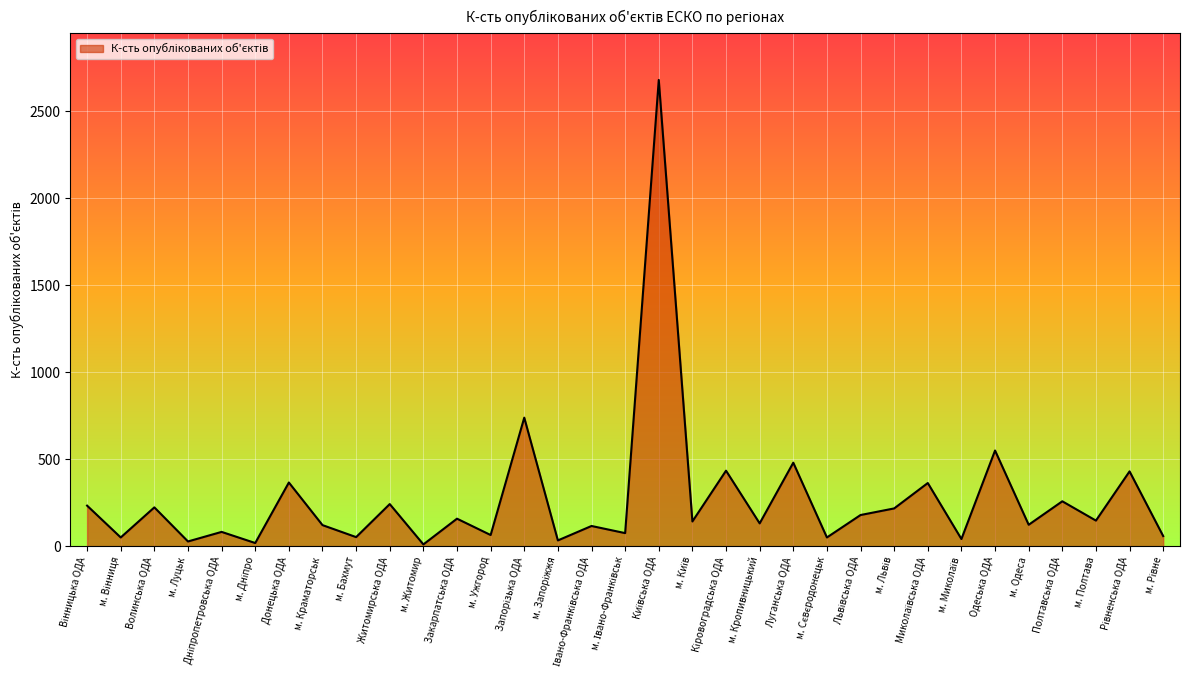

How many series are shown in this chart?

1